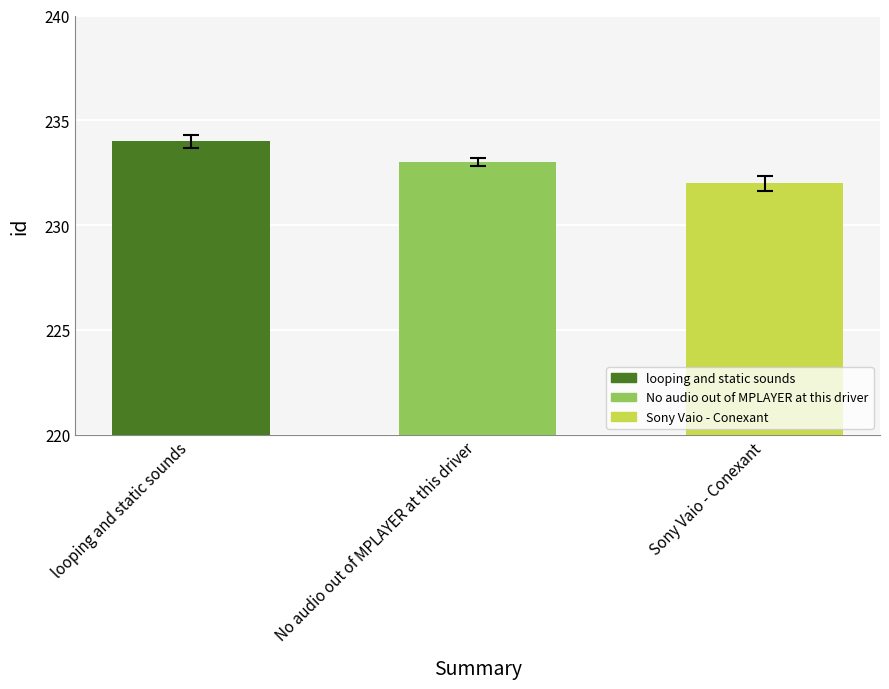

Are the bars horizontal?

No